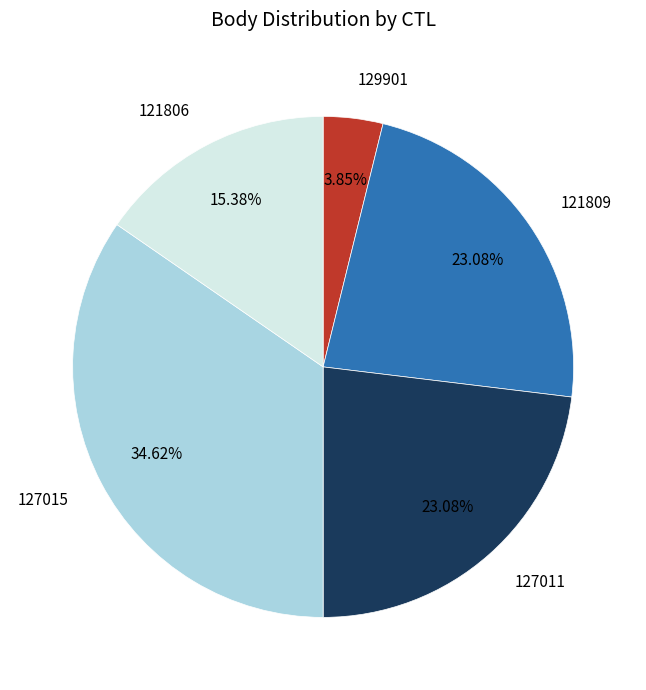

How much of the chart is everything except 121806?

84.6%